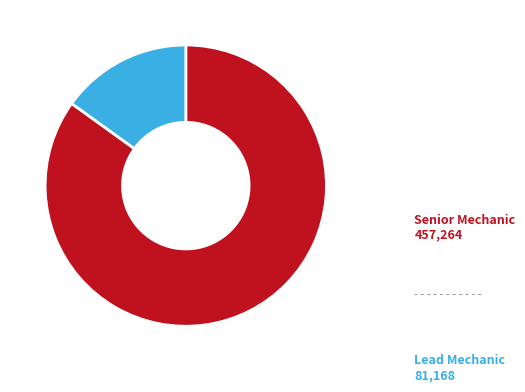

Is there any slice that represents more than half of the pie?

Yes